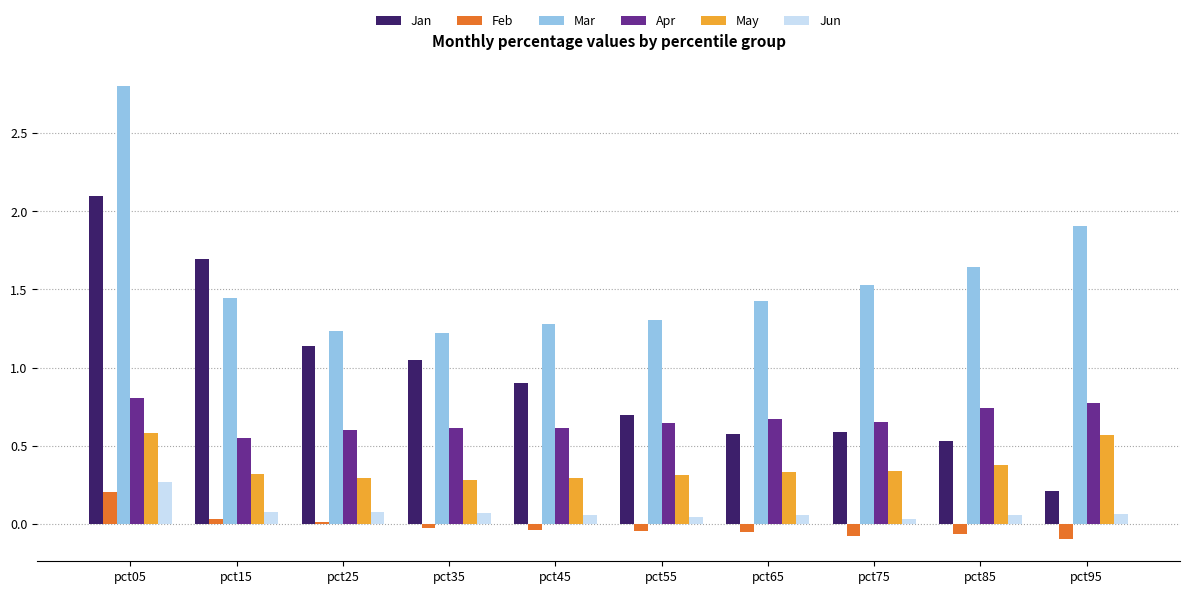

How many groups of bars are there?

10